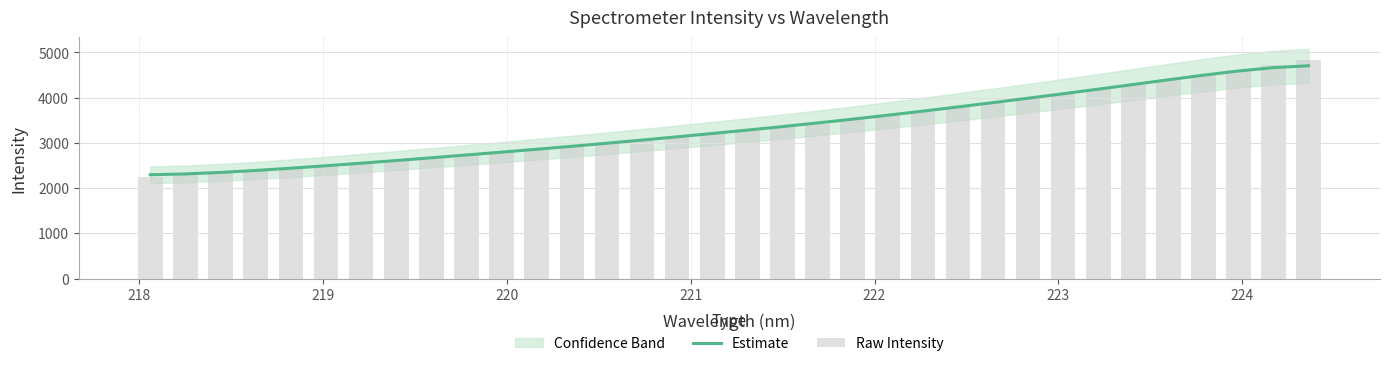

What is the difference between the second highest and minimum values in the Estimate series?

2368.3